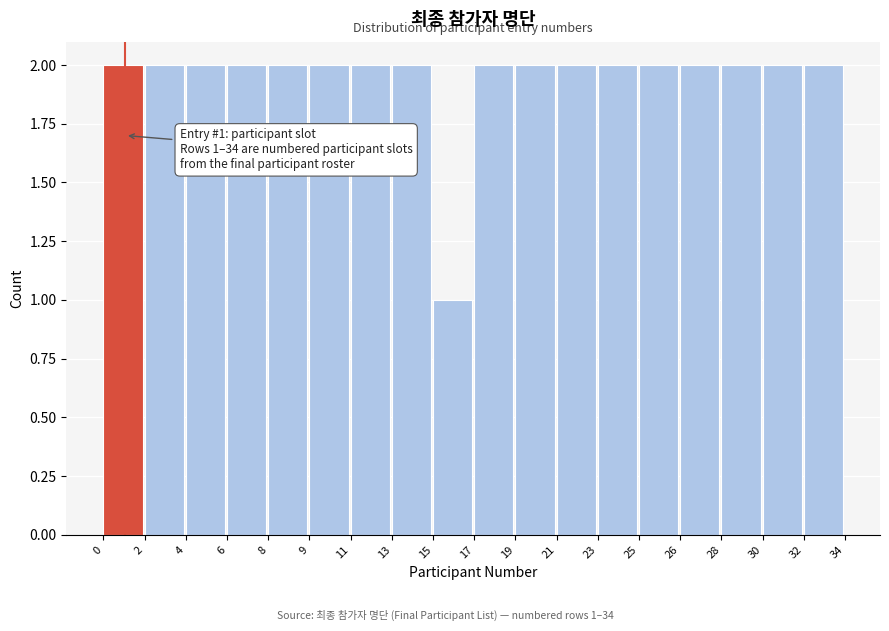

Reading left to right, list all the values displayed in this chart.

0=2	2=2	4=2	6=2	8=2	9=2	11=2	13=2	15=1	17=2	19=2	21=2	23=2	25=2	26=2	28=2	30=2	32=2